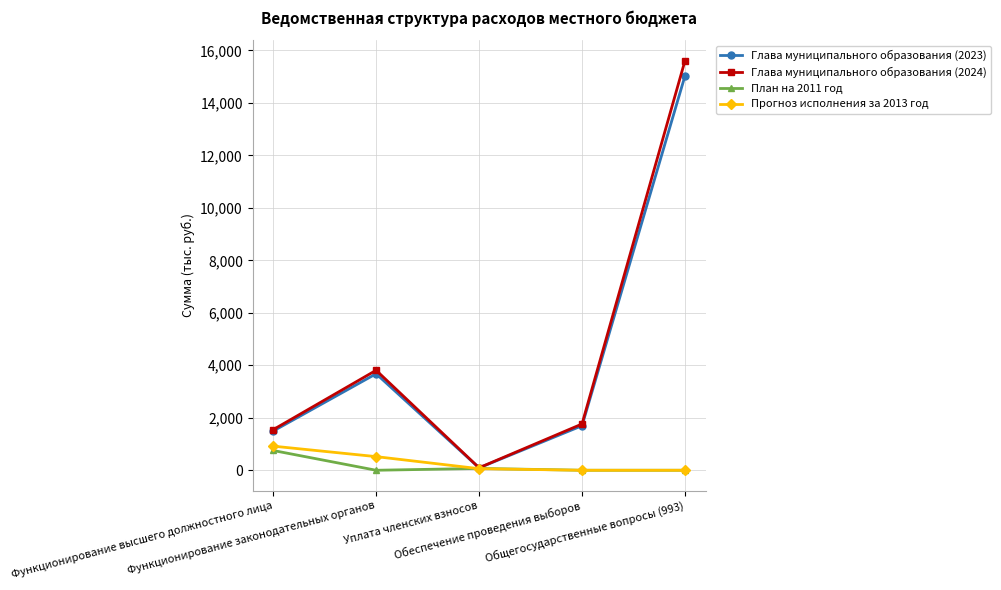

Which series has the widest spread of values?

Глава муниципального образования (2024)